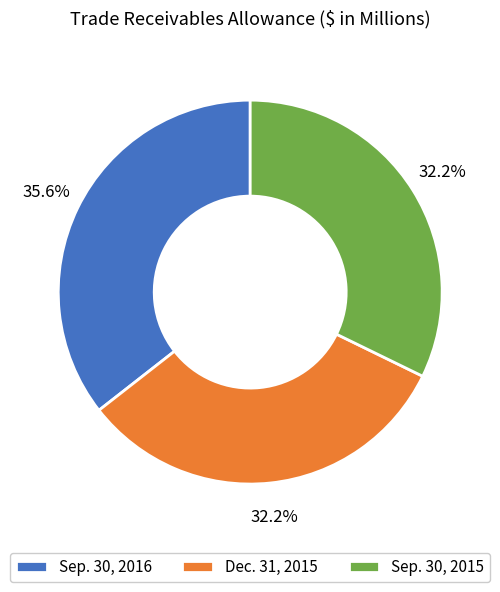

The Sep. 30, 2015 slice represents 37% of the pie. True or false?

False